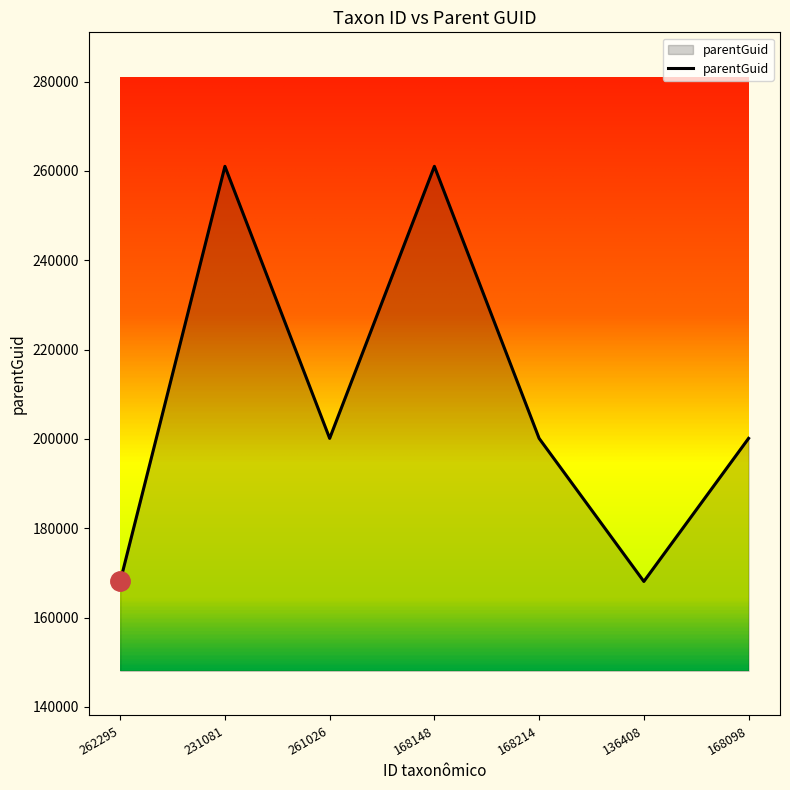

How many interior local peaks (higher than both neighbors) does the data have?

2